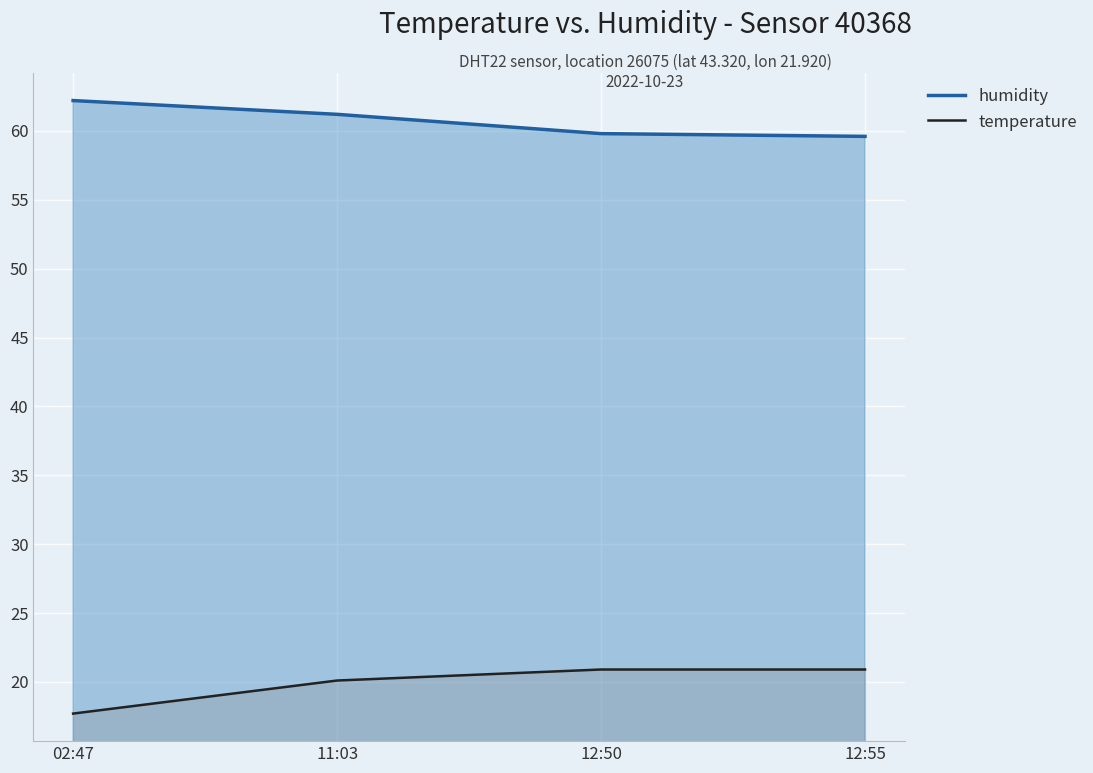

How many lines are shown in the chart?

2